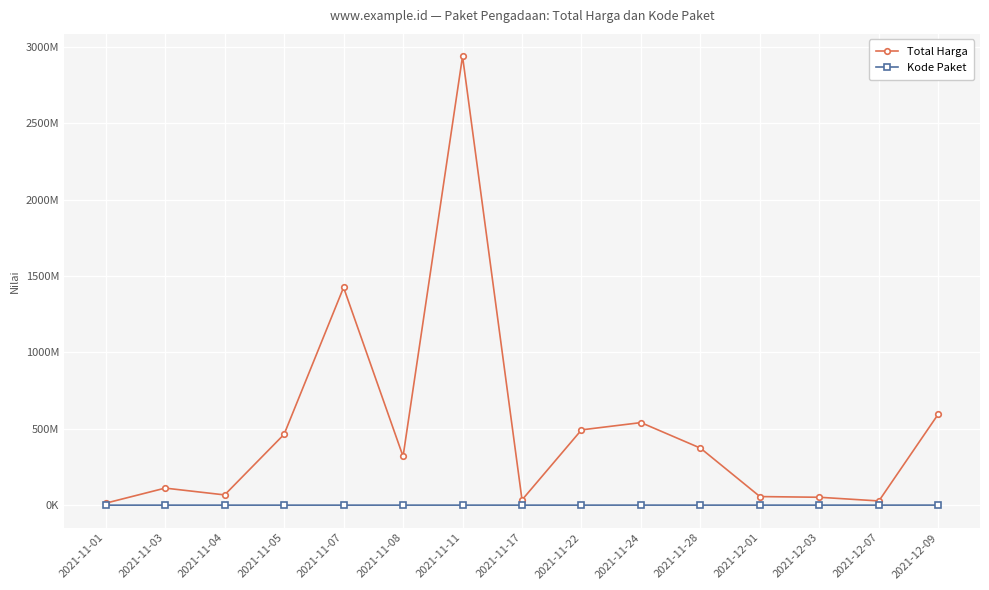

At which category does Total Harga reach its first local valley?

2021-11-04